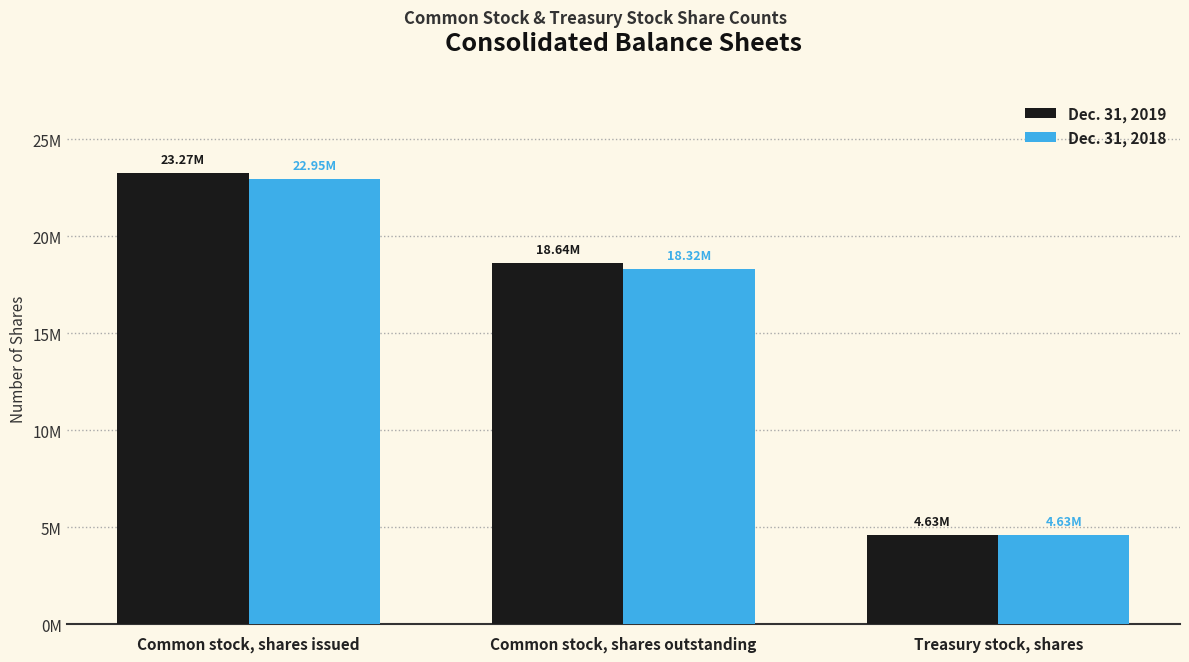

List the labels in order of Dec. 31, 2019 value, largest first.

Common stock, shares issued, Common stock, shares outstanding, Treasury stock, shares